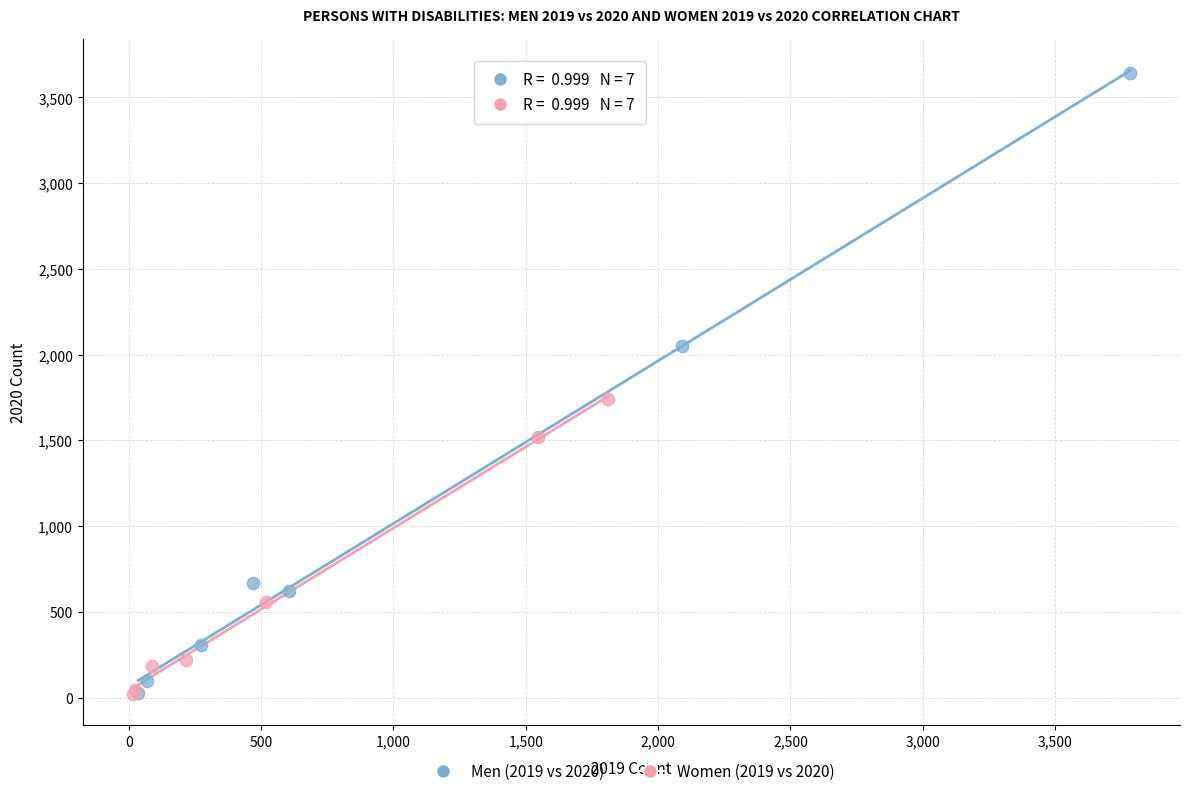

Which series contains the highest Y value?

Men (2019 vs 2020)